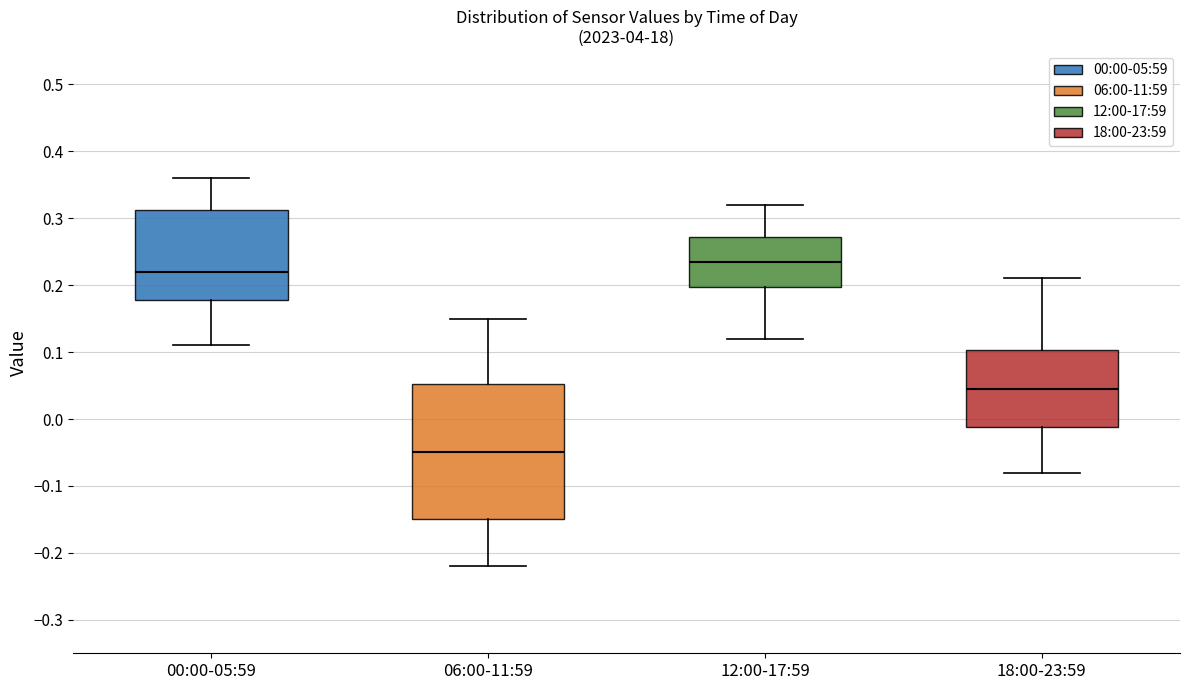

Reading left to right, transcribe this box plot: for each box, give where its median line is, the range the box spans, and where its two whiskers end, as read against the y-axis. The values are not printed on the chart, so give them approximately, as read against the axis.

00:00-05:59: median 0.22, box 0.18 to 0.31, whiskers 0.11 to 0.36
06:00-11:59: median -0.05, box -0.15 to 0.05, whiskers -0.22 to 0.15
12:00-17:59: median 0.24, box 0.20 to 0.27, whiskers 0.12 to 0.32
18:00-23:59: median 0.05, box -0.01 to 0.10, whiskers -0.08 to 0.21